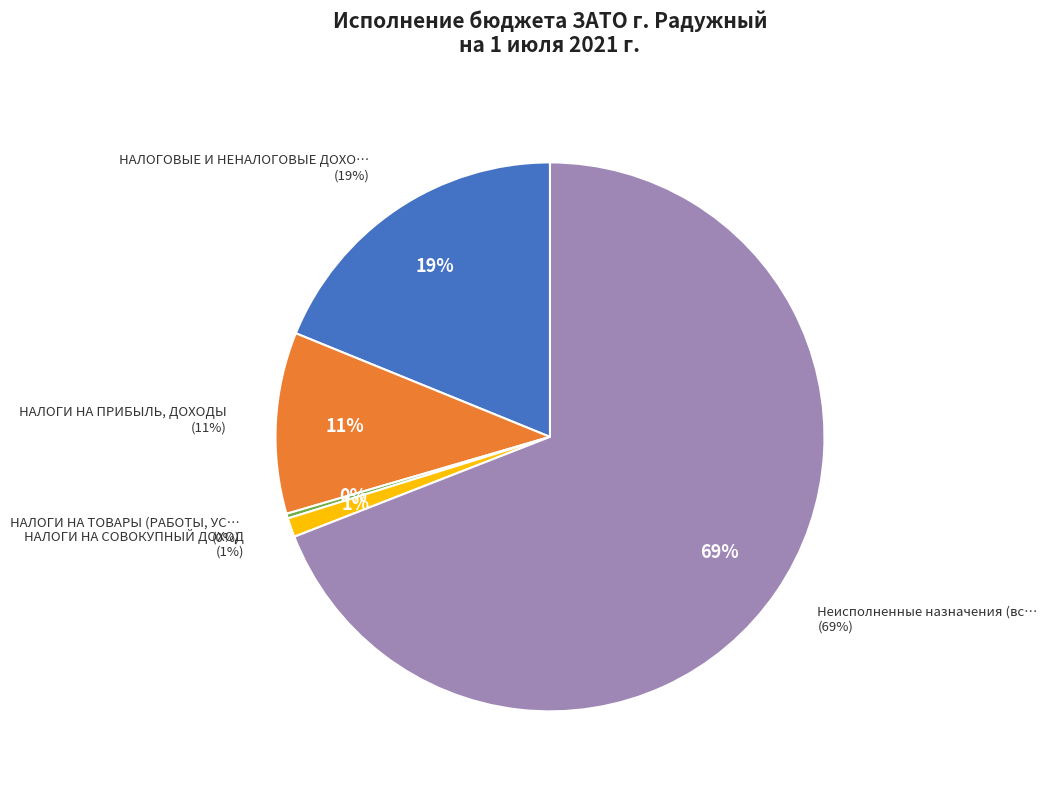

Rank the categories by value from highest to lowest.

Неисполненные назначения (всего), НАЛОГОВЫЕ И НЕНАЛОГОВЫЕ ДОХОДЫ, НАЛОГИ НА ПРИБЫЛЬ, ДОХОДЫ, НАЛОГИ НА СОВОКУПНЫЙ ДОХОД, НАЛОГИ НА ТОВАРЫ (РАБОТЫ, УСЛУГИ)